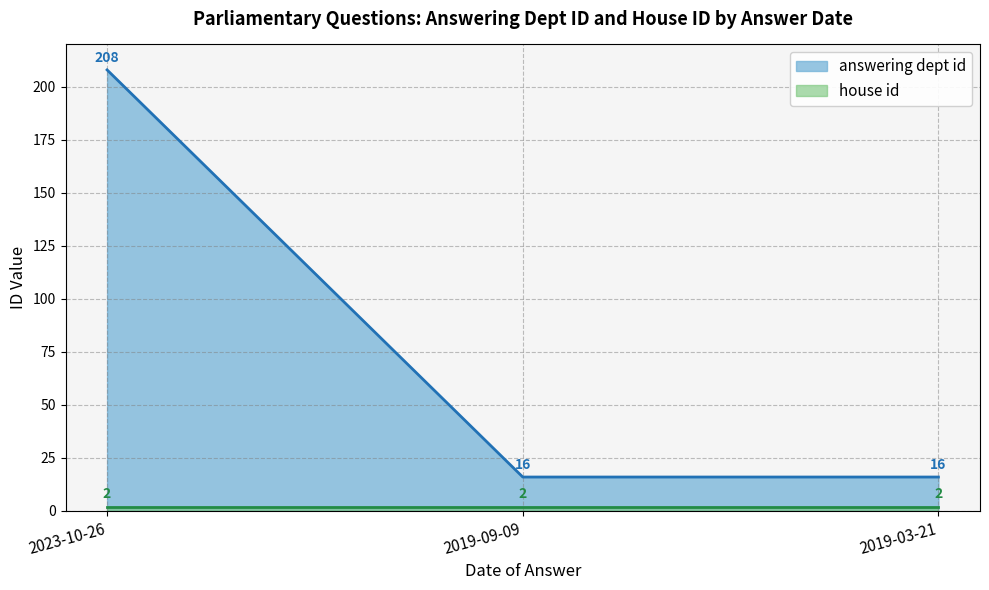

What is the label of the 3rd point from the right?

2023-10-26